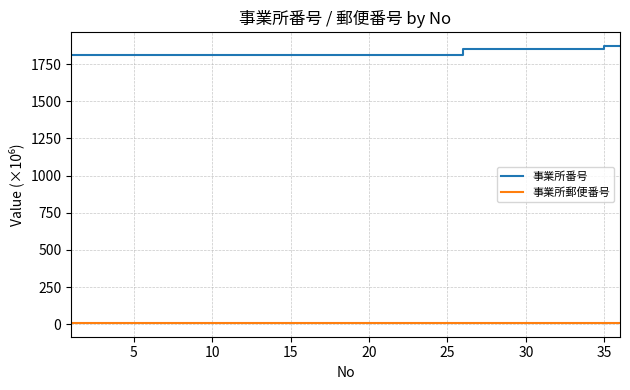

What is the maximum value shown in the chart?

1870.1